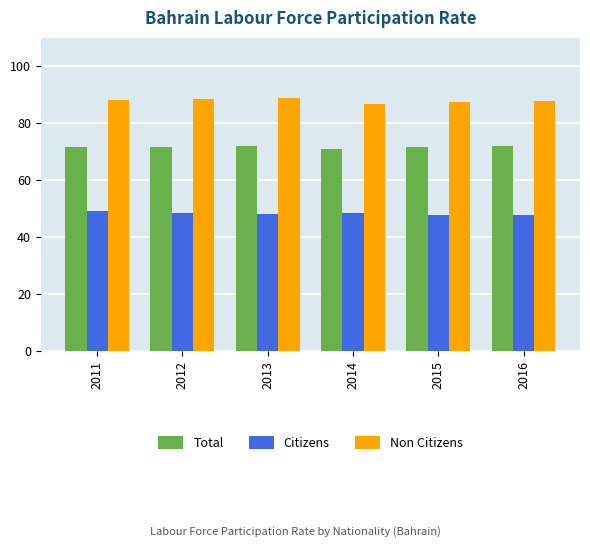

What are all the series names shown in the legend?

Total, Citizens, Non Citizens